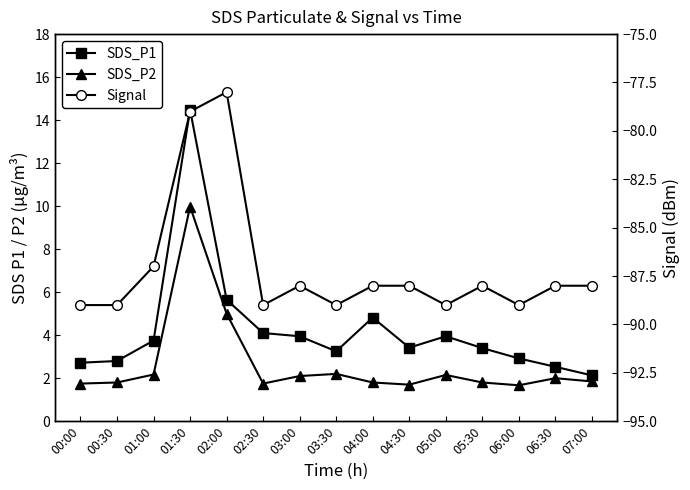

True or false: SDS_P1 has a value of 0.8 at 00:00.

False